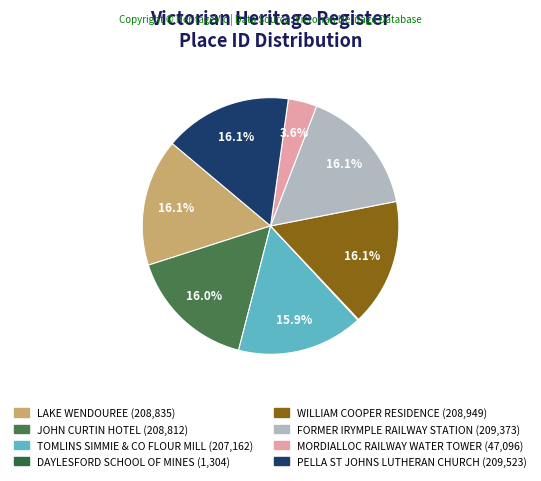

Between JOHN CURTIN HOTEL and TOMLINS SIMMIE & CO FLOUR MILL, which is larger?

JOHN CURTIN HOTEL